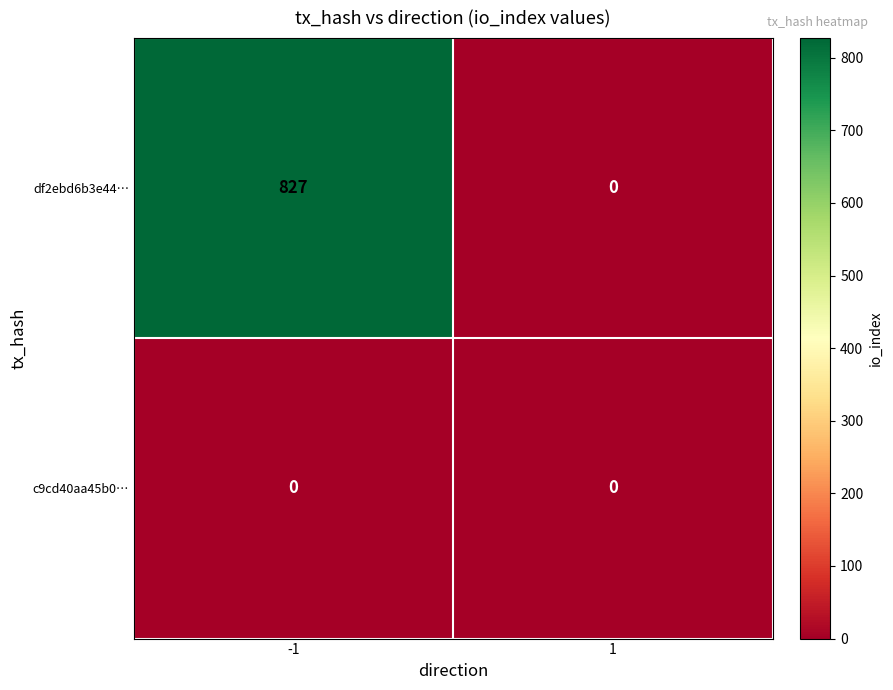

What value does the df2ebd6b3e44… series have at -1, to the nearest 50?

850